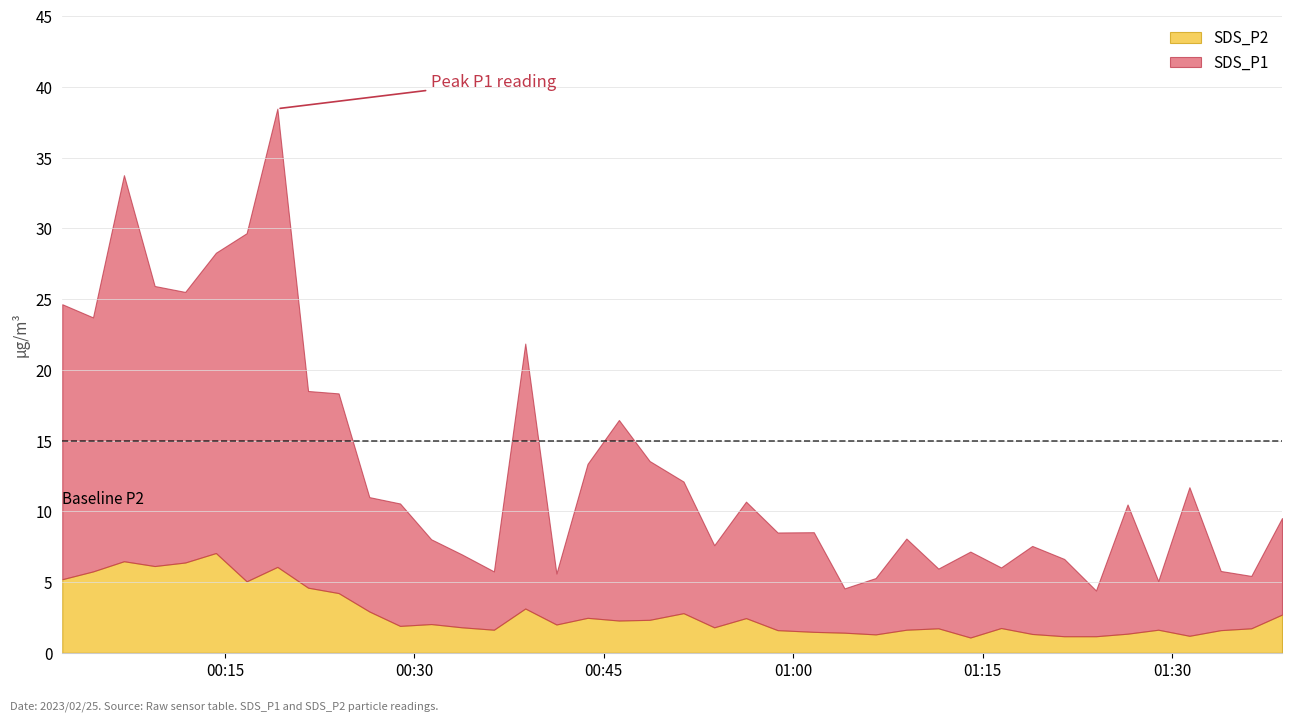

Where is the first local maximum for SDS_P1?

2